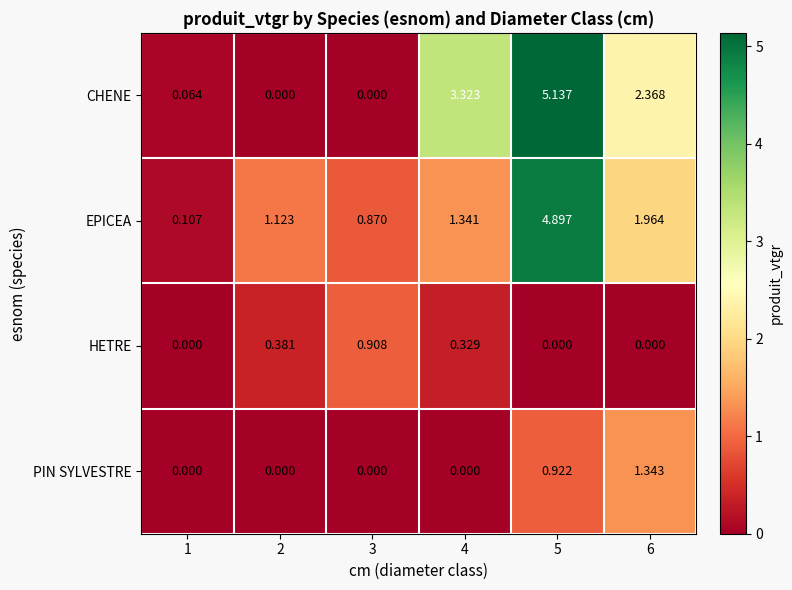

How many series are shown in this chart?

4